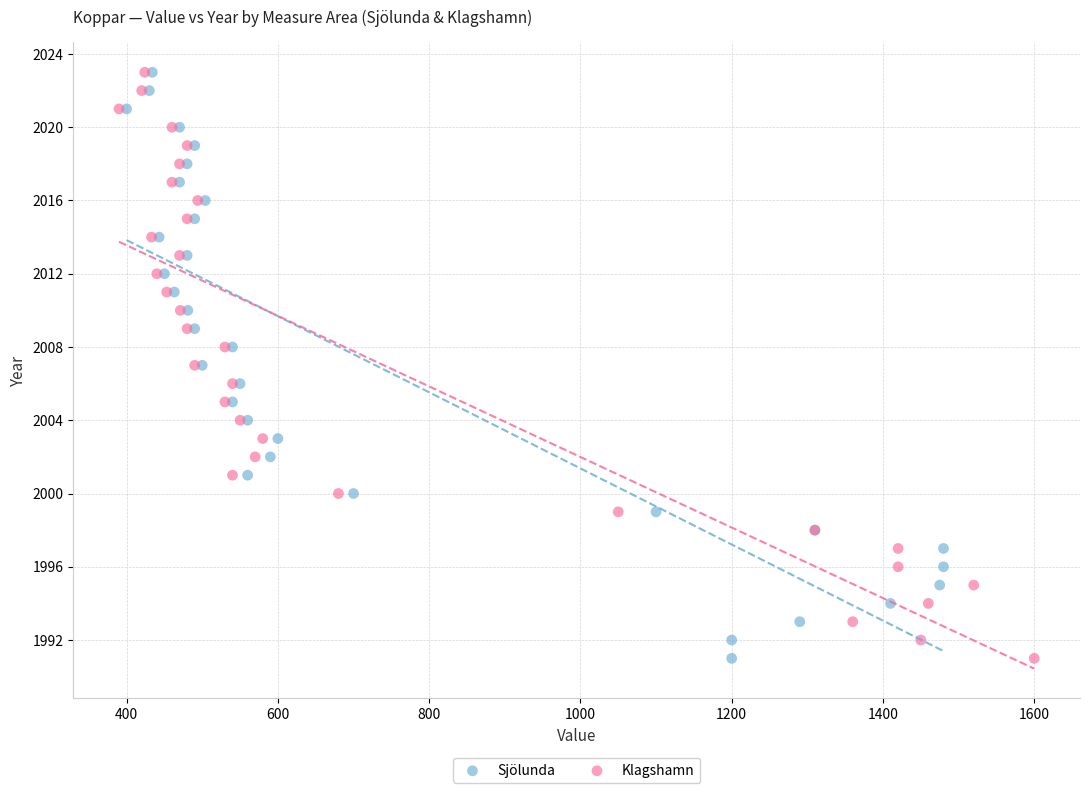

What are all the series names shown in the legend?

Sjölunda, Klagshamn